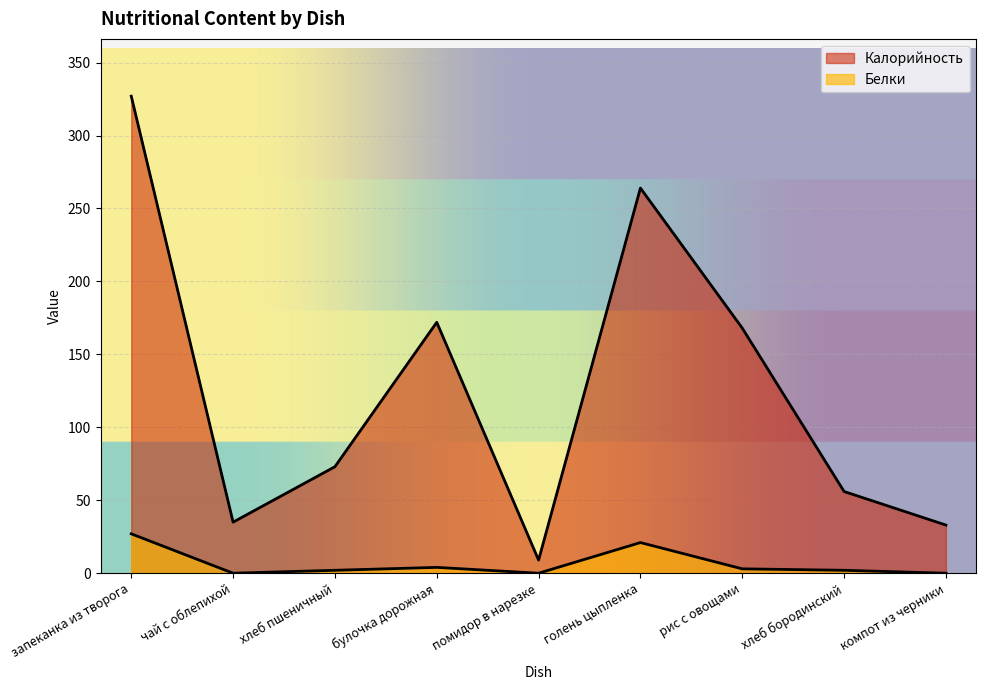

True or false: Белки has a value of -10 at чай с облепихой.

False